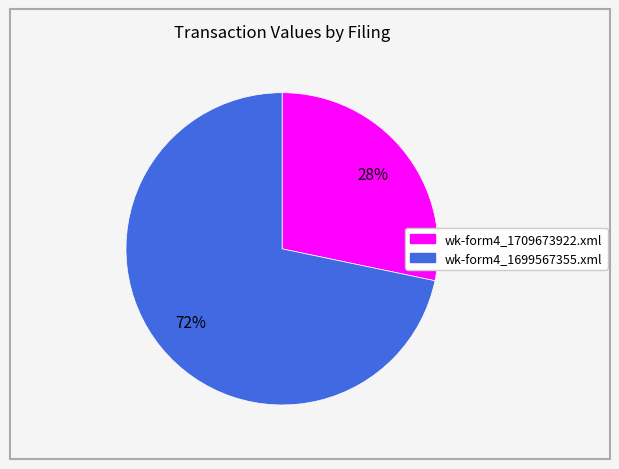

Approximately how many times larger is the value at wk-form4_1709673922.xml compared to wk-form4_1699567355.xml?

0.4